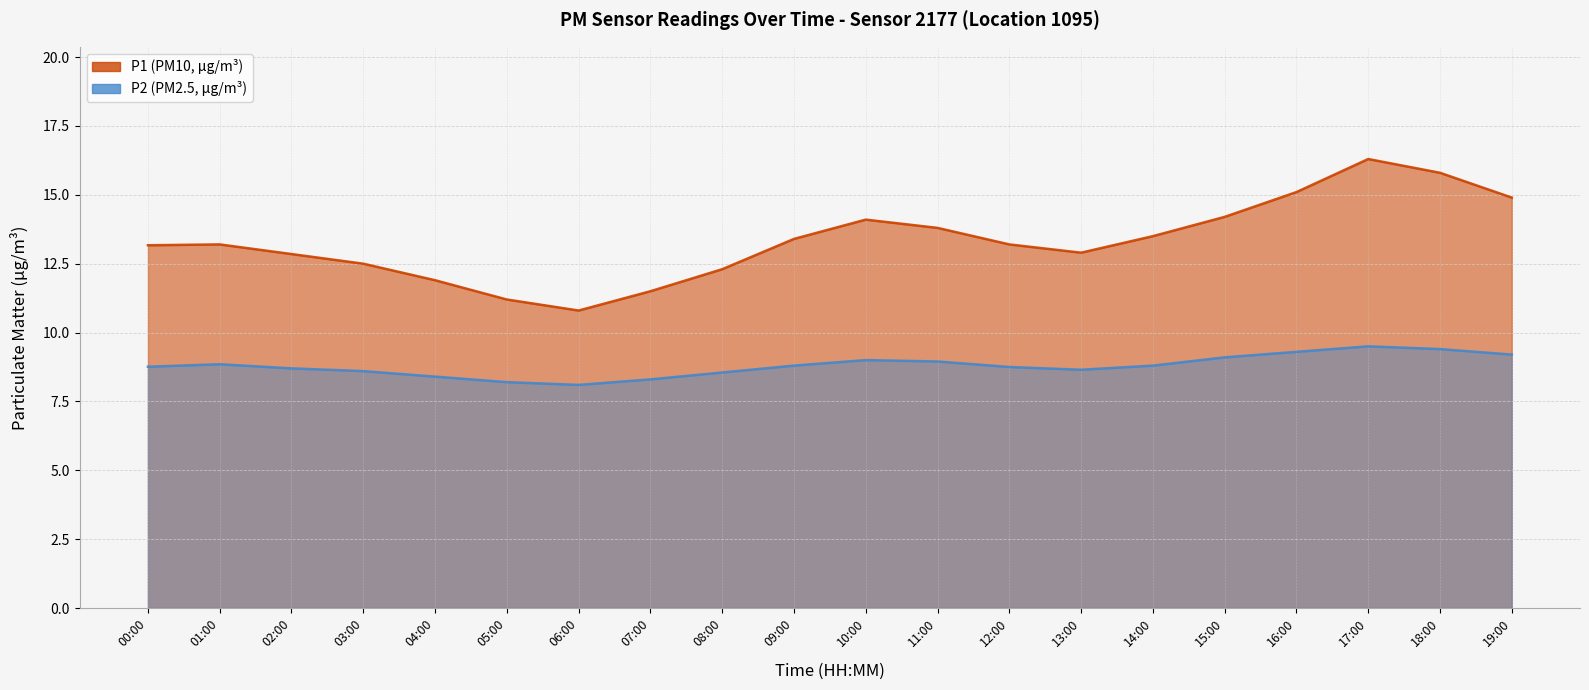

What position from the right is 06:00?

14